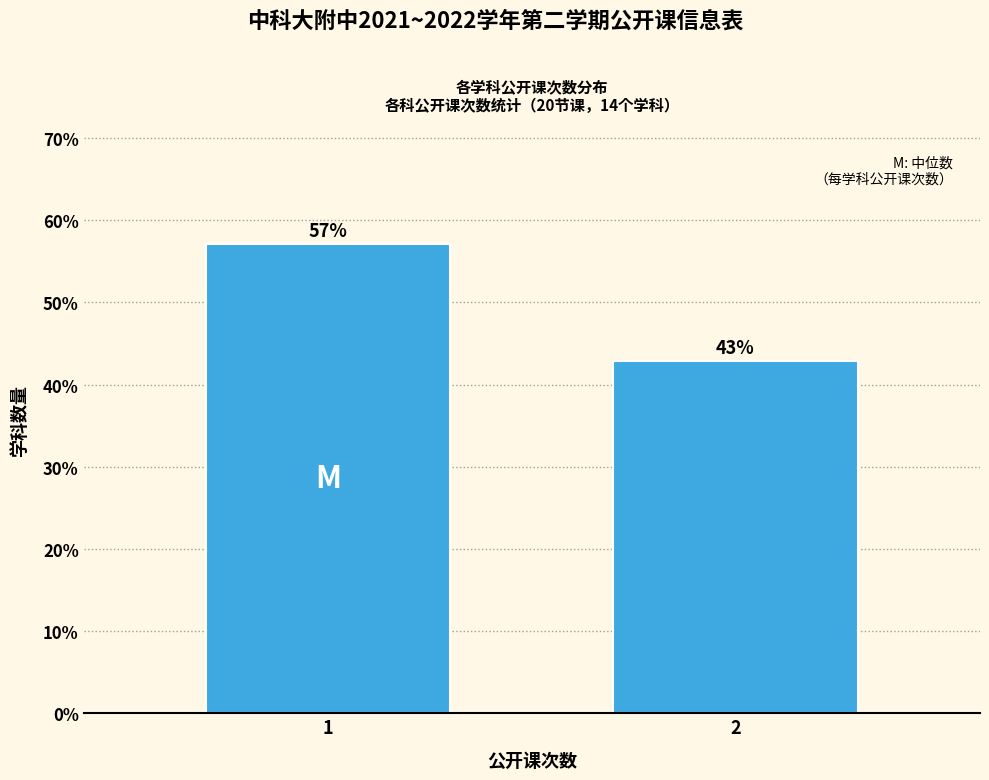

What is the average value?

50.0